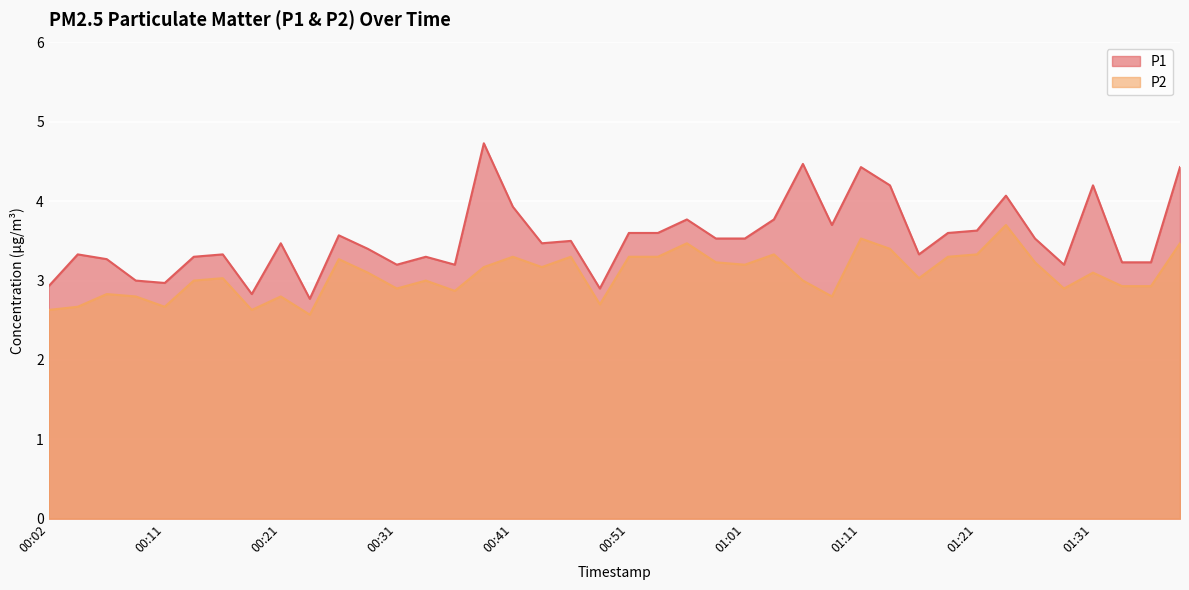

Does the chart display data point markers on the line(s)?

No